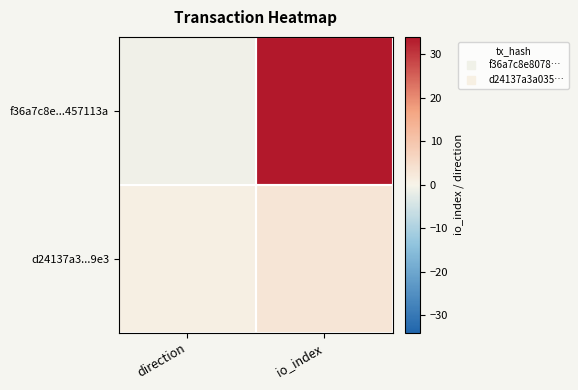

List the series in order of their overall mean, highest first.

f36a7c8e...457113a, d24137a3...9e3